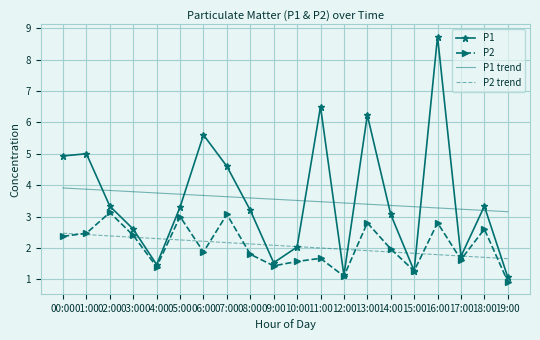

The value of P1 at 05:00 is 1.8. True or false?

False